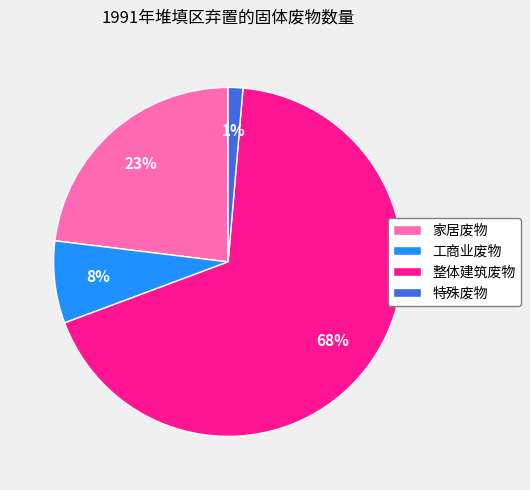

Is it true that 整体建筑废物 is 68% of the pie?

True